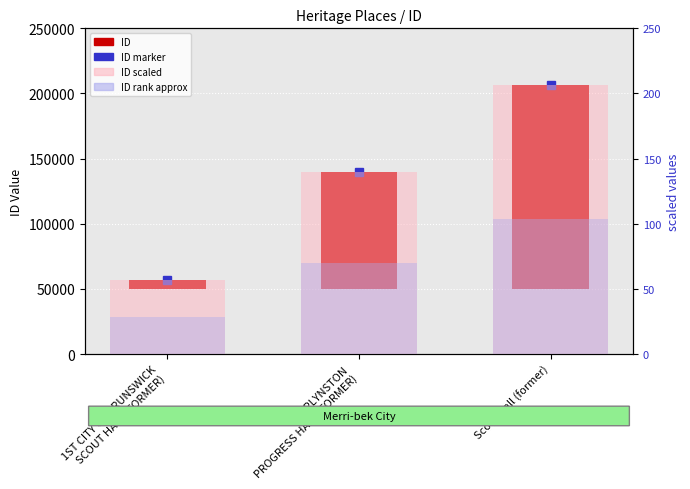

Reading left to right, what are all the values shown in this chart?

ID: 1ST CITY OF BRUNSWICK
SCOUT HALL (FORMER)=6645.0	MERLYNSTON
PROGRESS HALL (FORMER)=90020.0	Scout Hall (former)=156796.0
ID (scaled): 1ST CITY OF BRUNSWICK
SCOUT HALL (FORMER)=56.6	MERLYNSTON
PROGRESS HALL (FORMER)=140.0	Scout Hall (former)=206.8
ID (rank approx): 1ST CITY OF BRUNSWICK
SCOUT HALL (FORMER)=28.3	MERLYNSTON
PROGRESS HALL (FORMER)=70.0	Scout Hall (former)=103.4